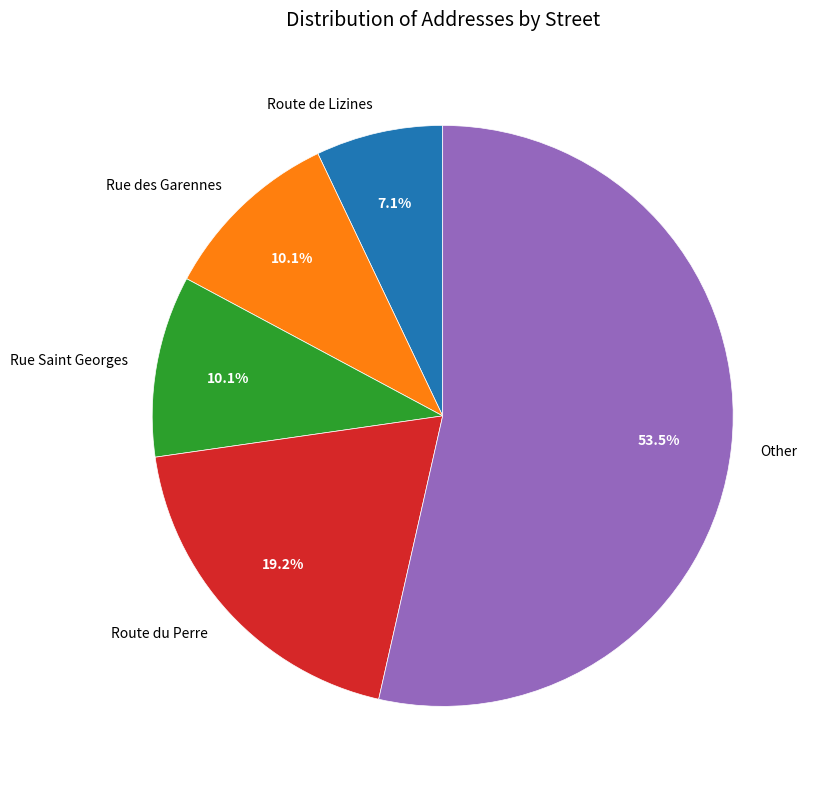

What is the ratio of the value at Rue des Garennes to the value at Route de Lizines?

1.4